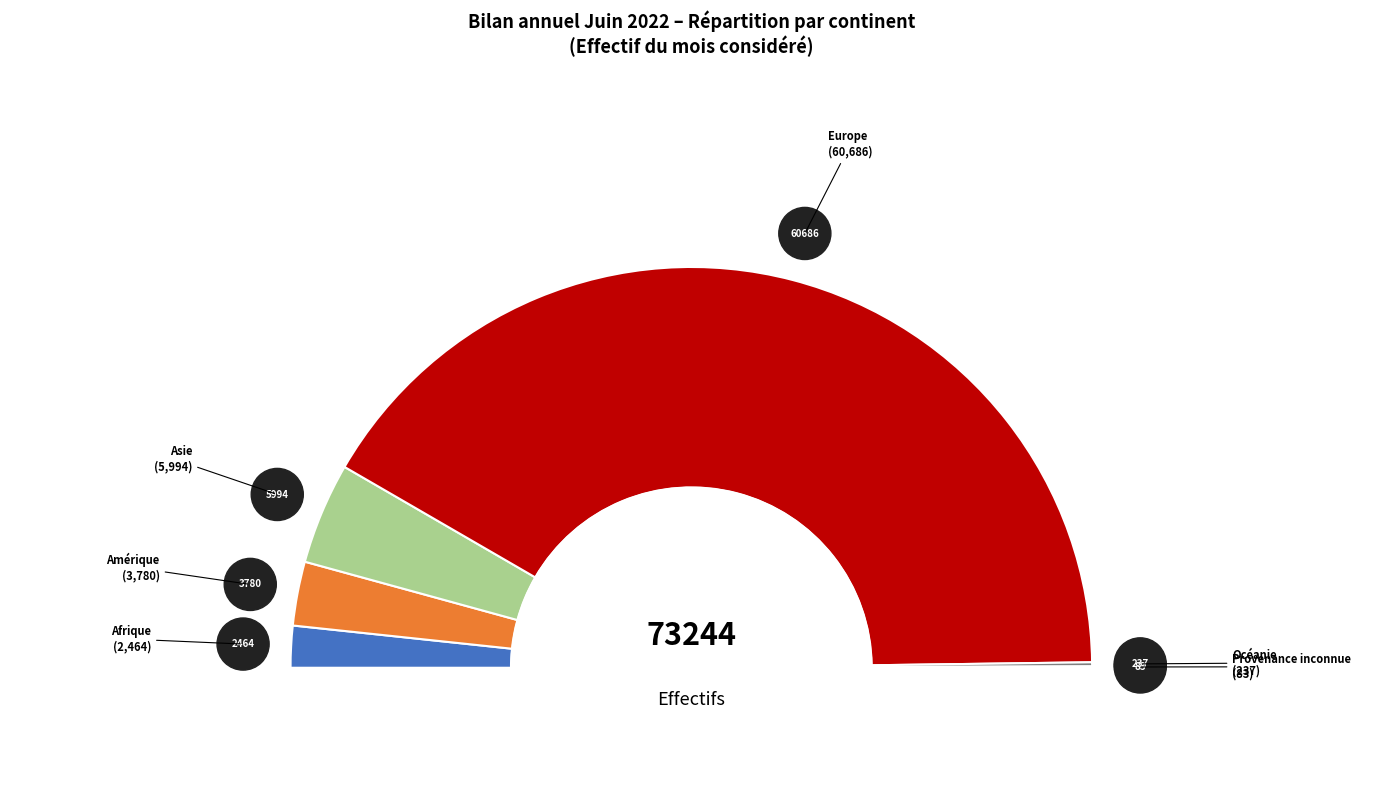

To the nearest percent, what is the difference between the Afrique and Provenance inconnue slice percentages?

3%